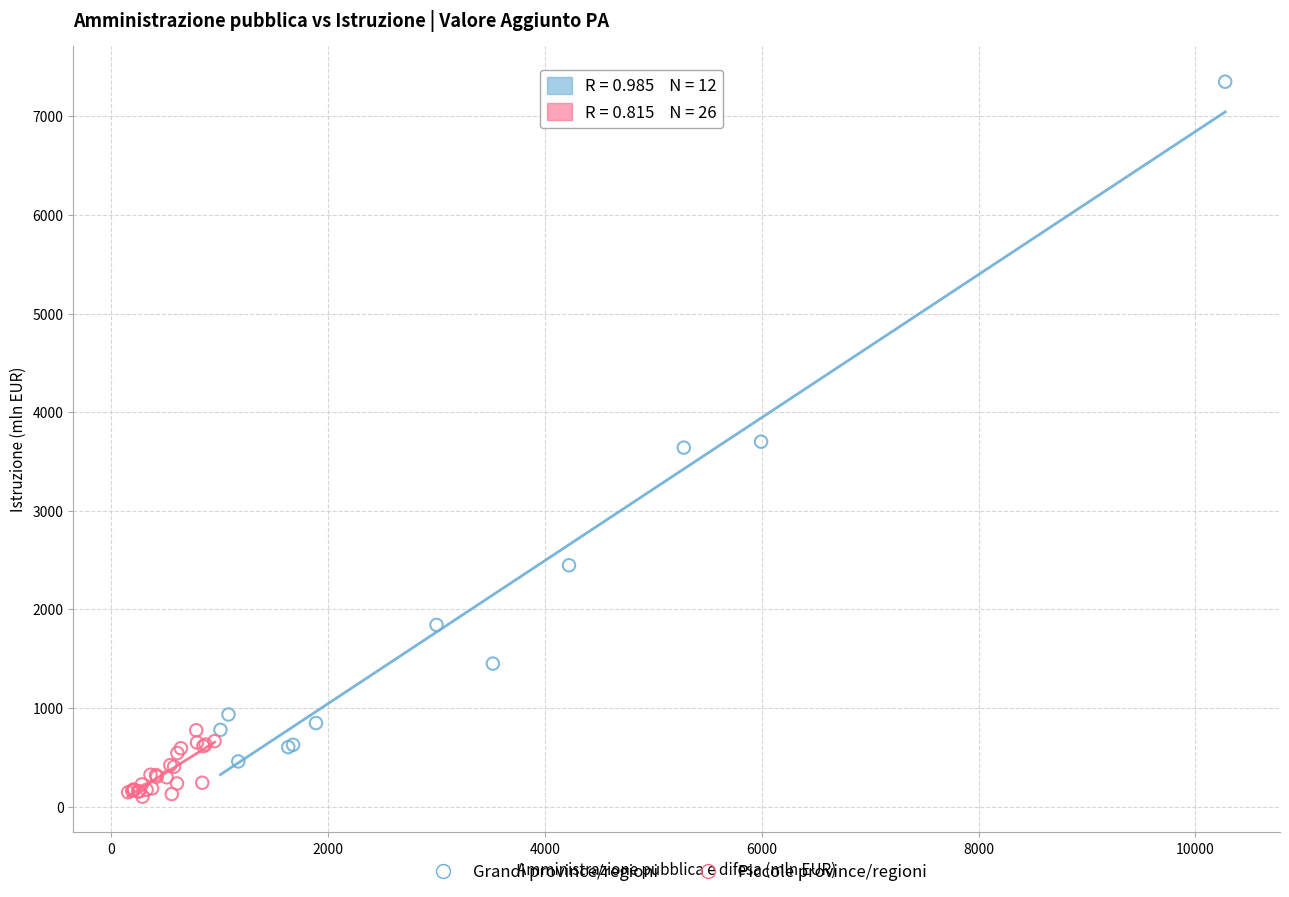

Which series has the largest Y range (max minus min)?

Grandi province/regioni